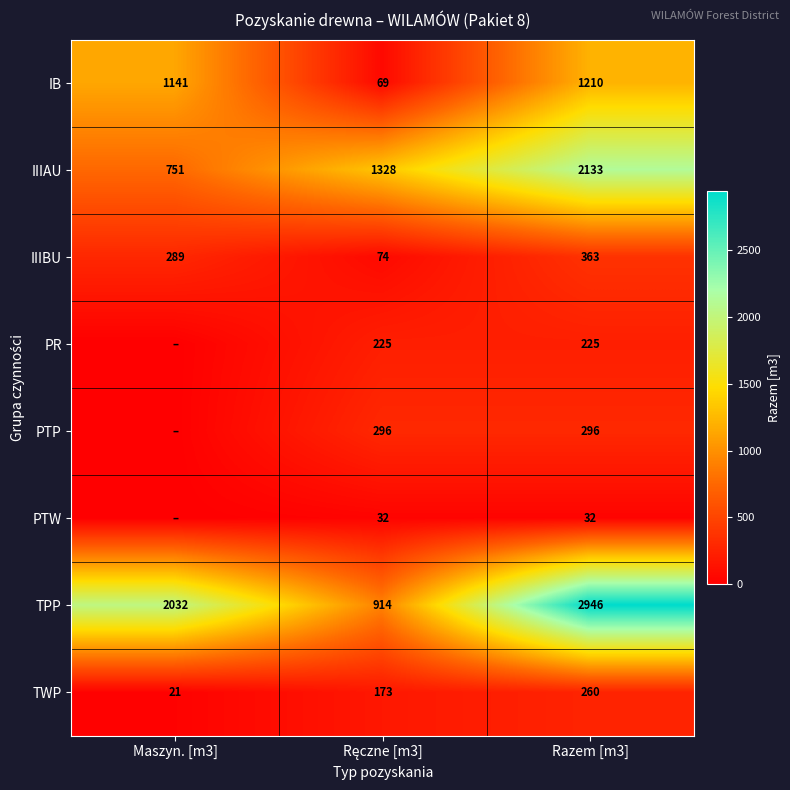

What is the total value across all series at Razem [m3]?

7465